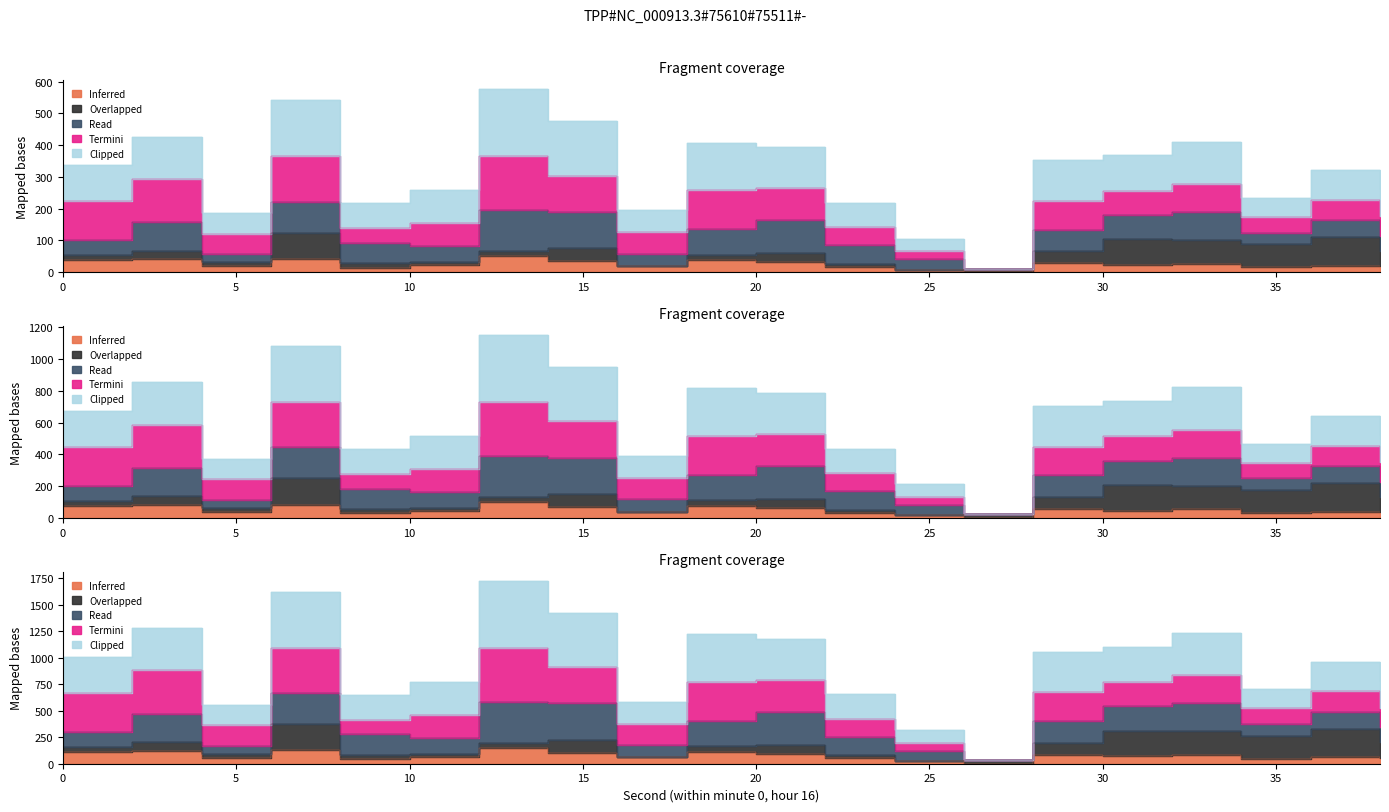

List the labels in order of Termini value, largest first.

12, 6, 2, 0, 18, 14, 20, 28, 32, 30, 10, 36, 16, 4, 38, 22, 34, 8, 24, 26